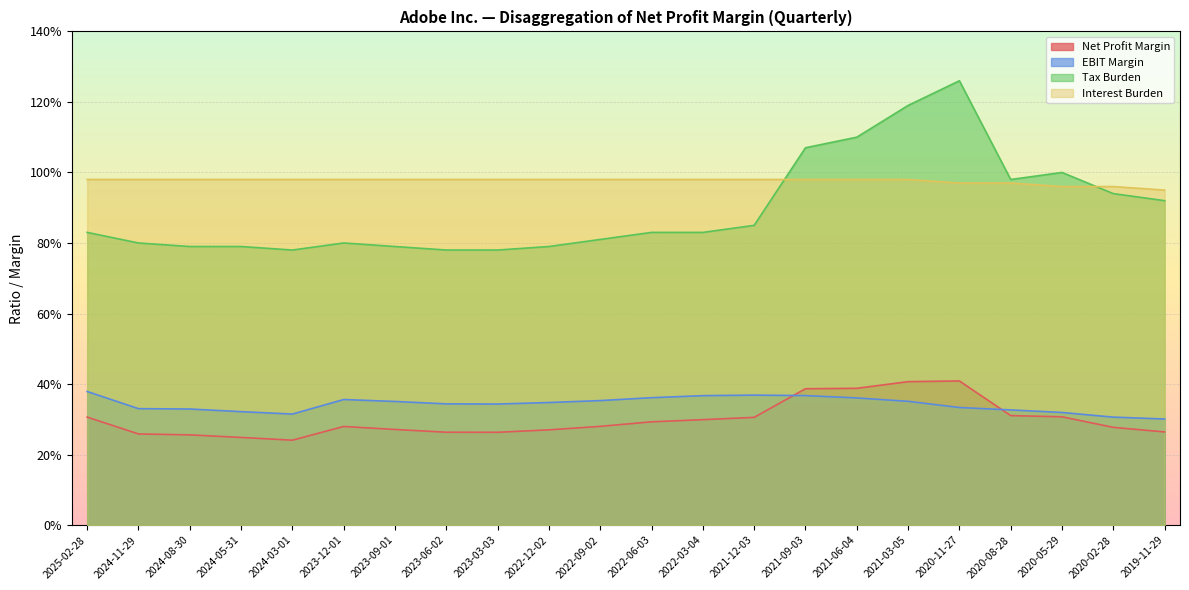

What is the average value of the EBIT Margin series?

0.3